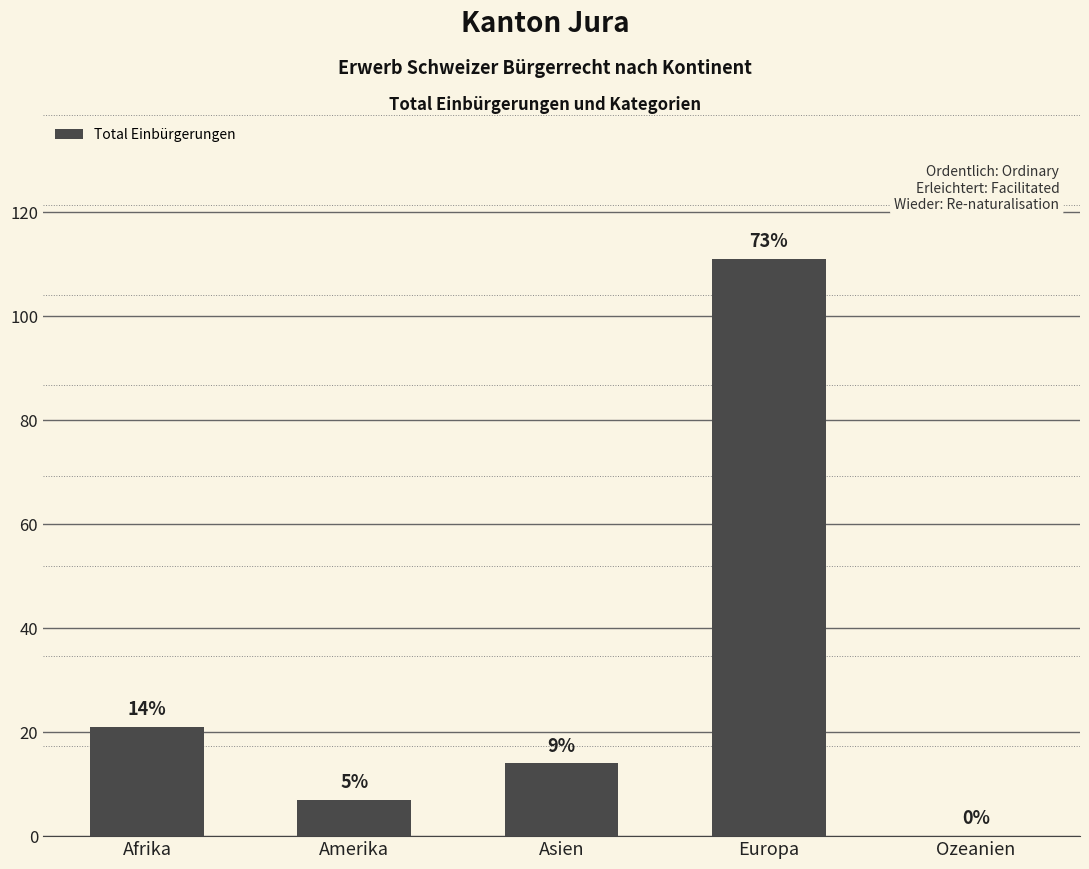

Are the bars horizontal?

No